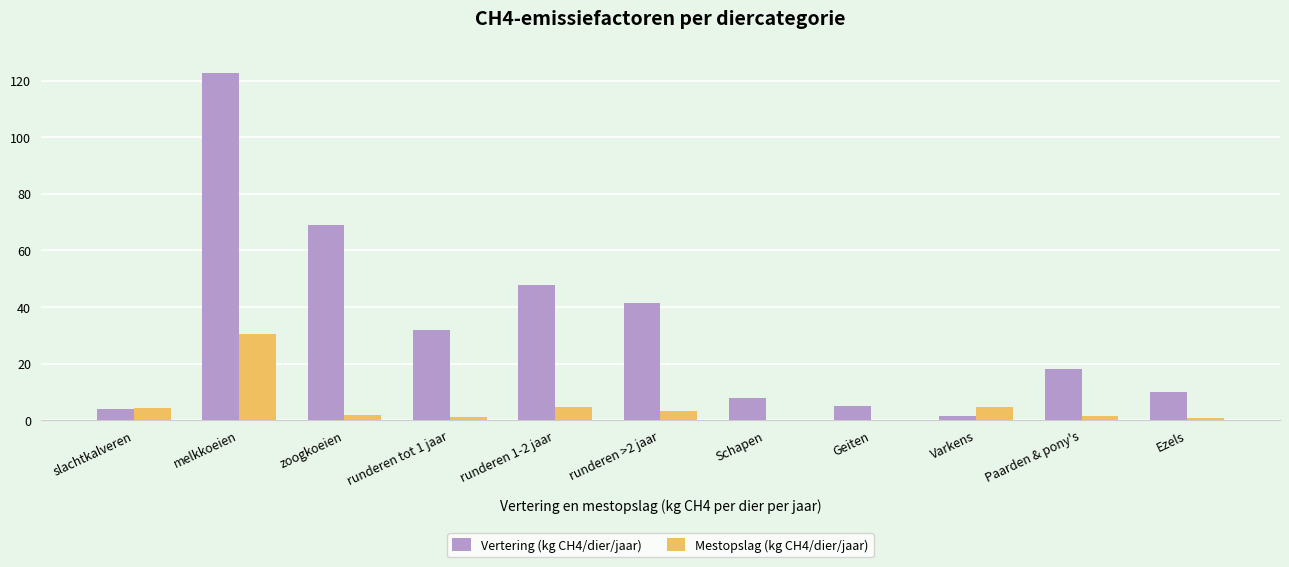

What is the total value across all series at Geiten?

5.1